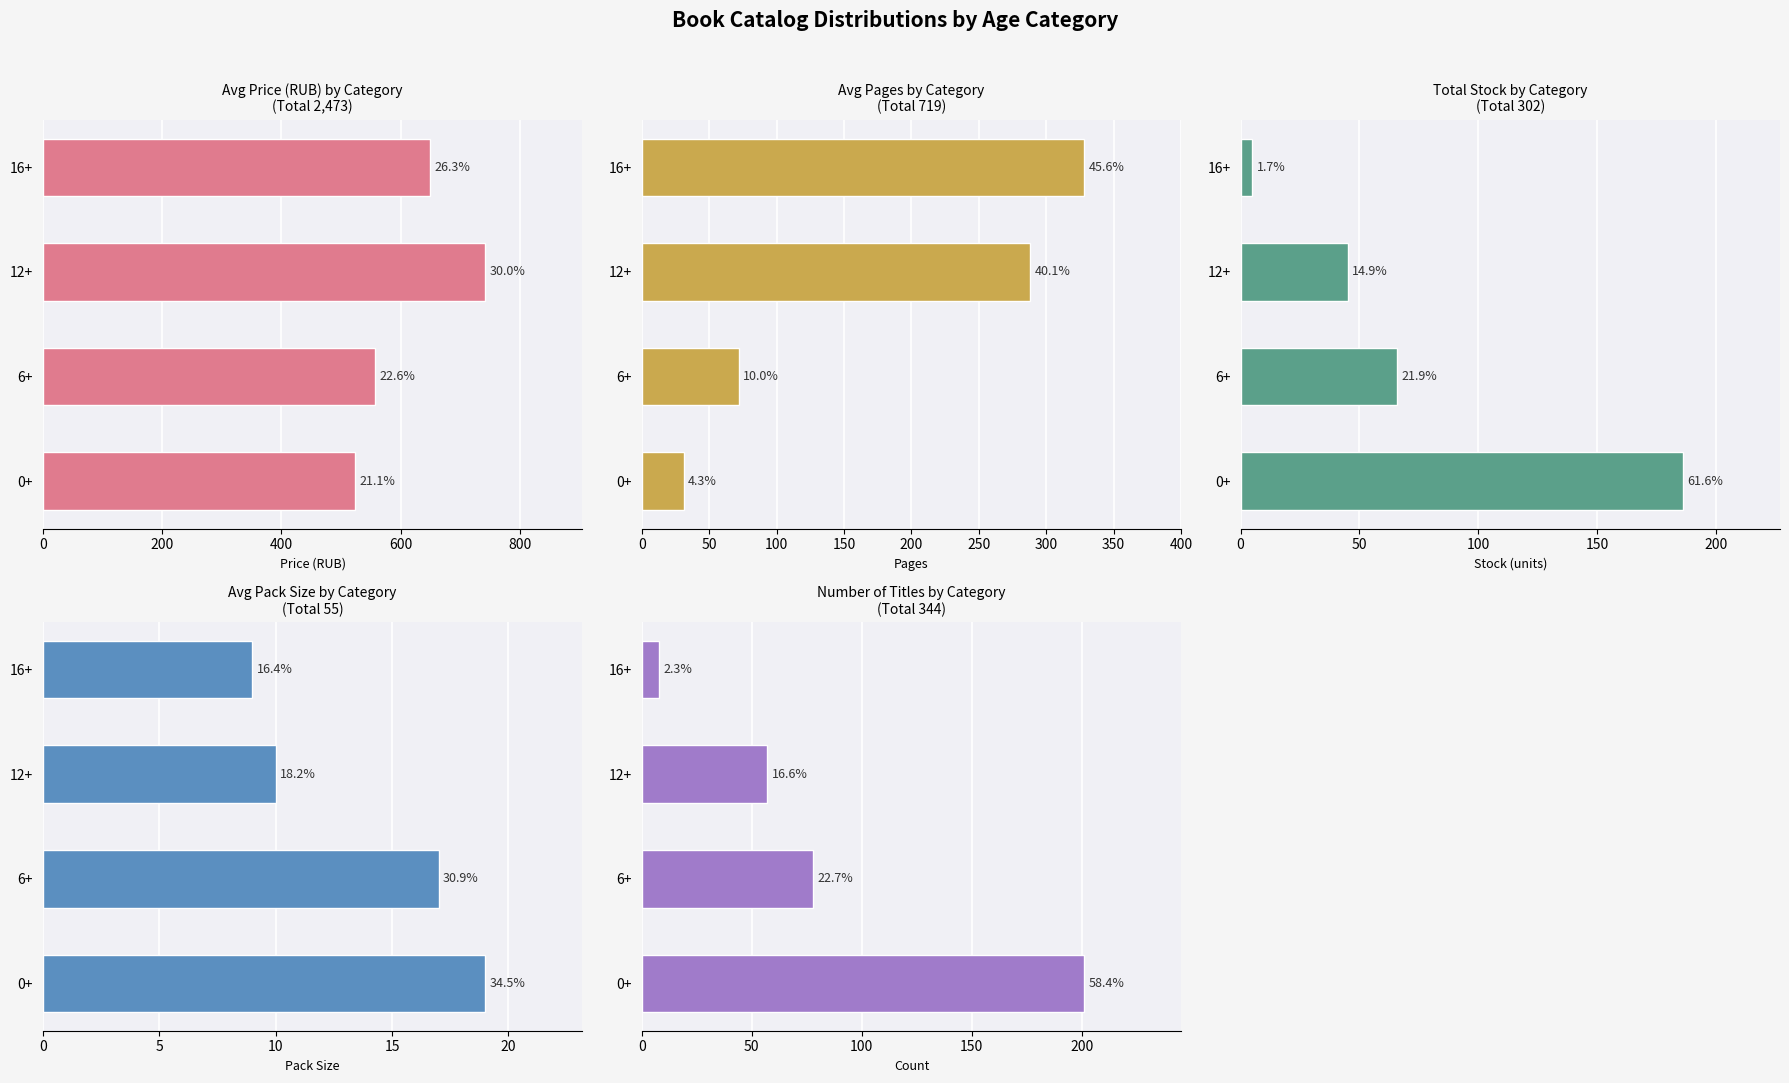

What is the value of the Avg Pack Size by Category bar at the 2nd from the left?

17